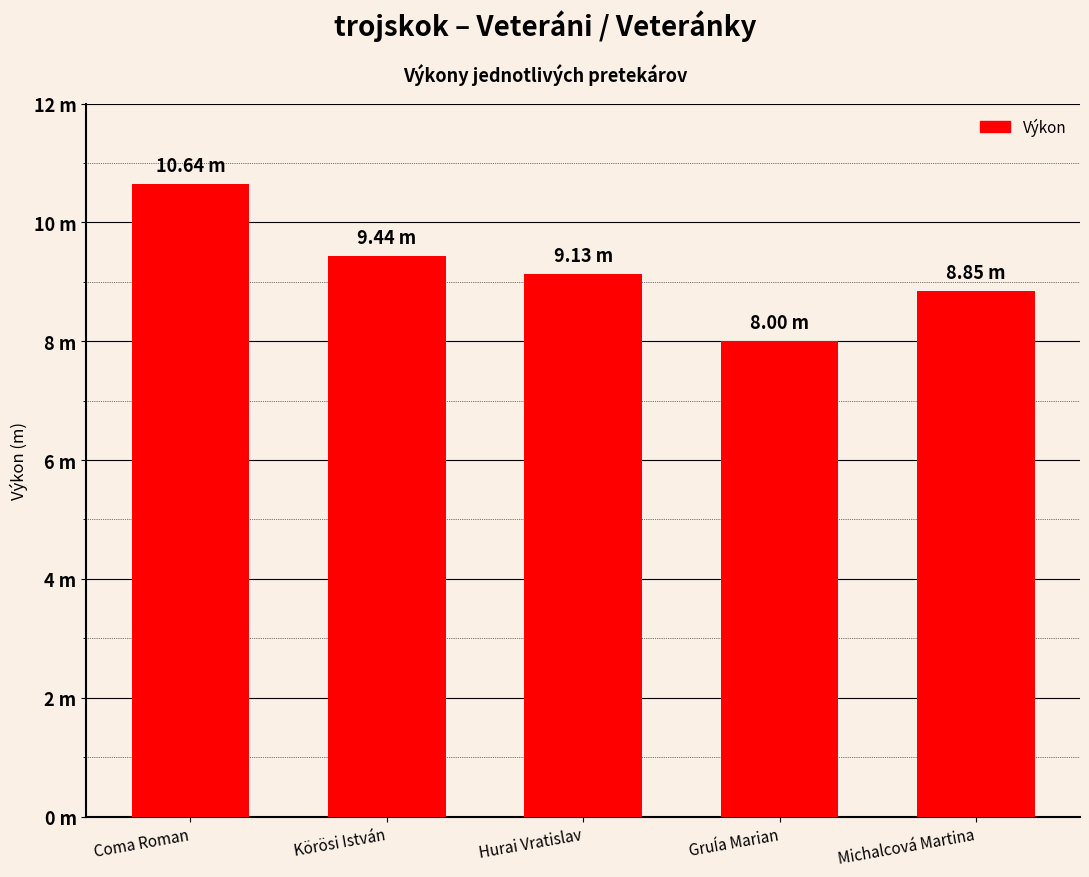

What is the change in value from Körösi István to Hurai Vratislav?

-0.3